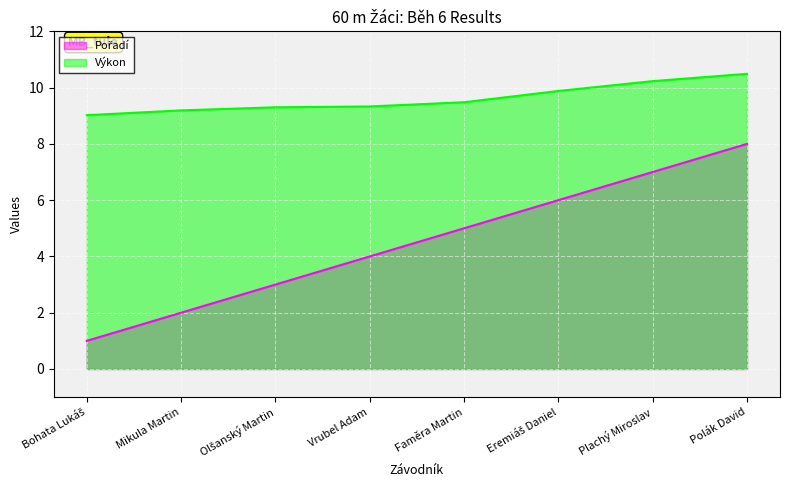

Which series changed the most between Olšanský Martin and Eremiáš Daniel?

Pořadí